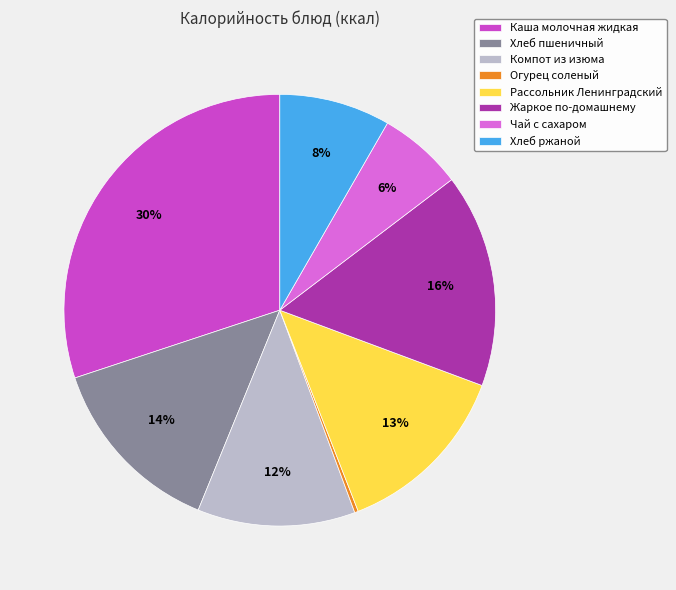

To the nearest percent, what portion does Хлеб пшеничный represent?

14%